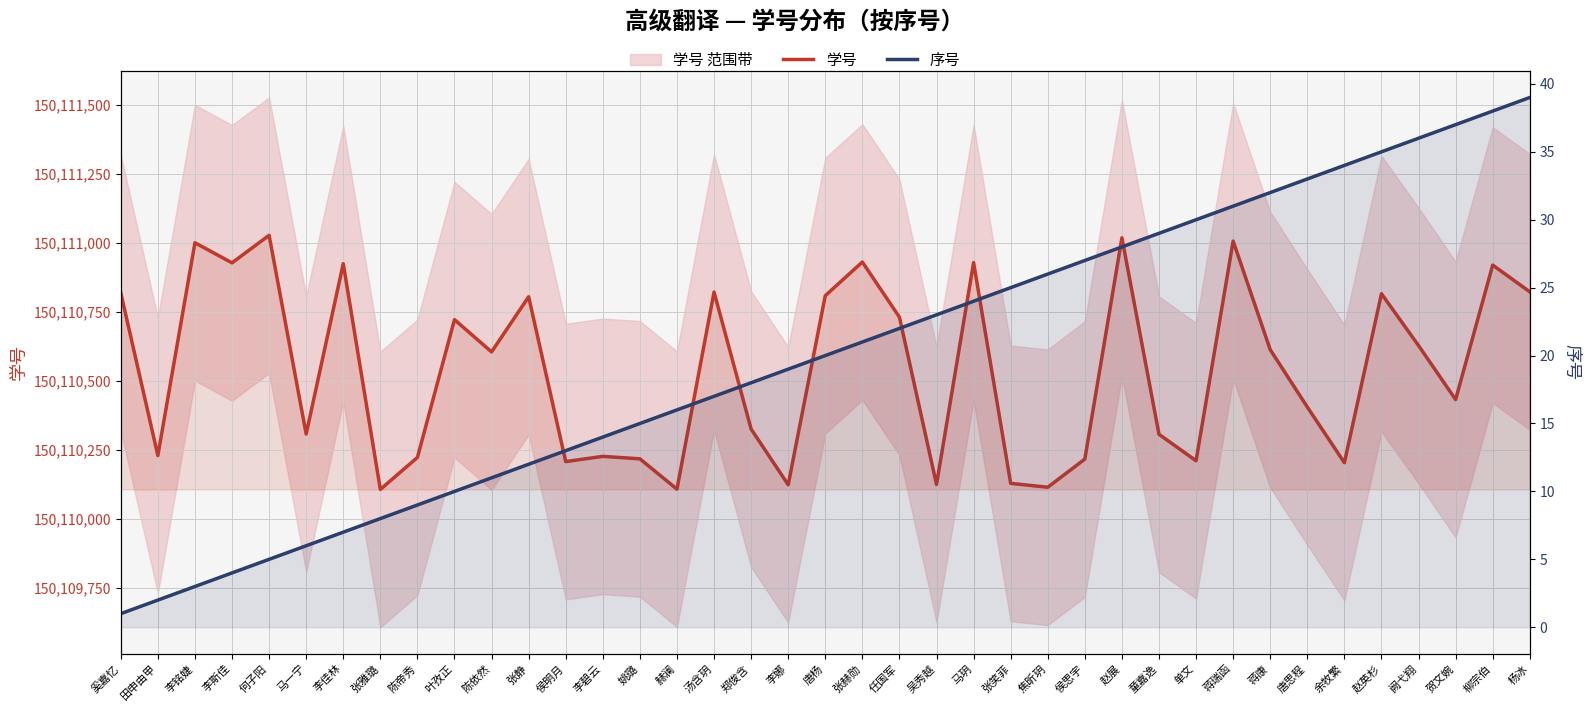

Which series has the largest total across all categories?

学号